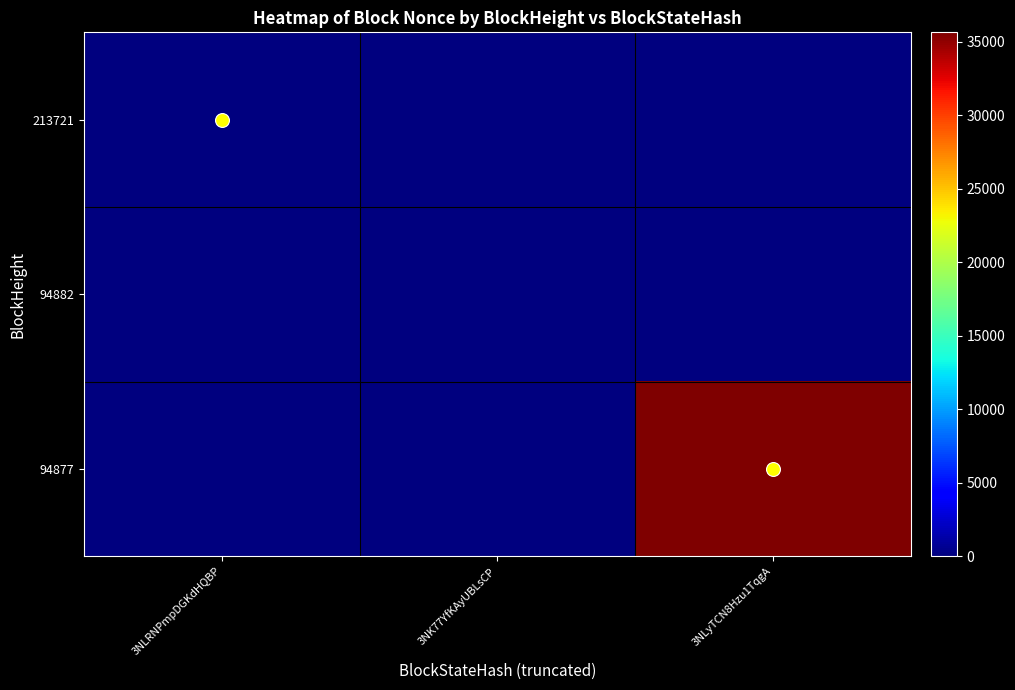

Which series changed the most between 3NK77YfKAyUBLsCP and 3NLyTCN8Hzu1TqgA?

94877